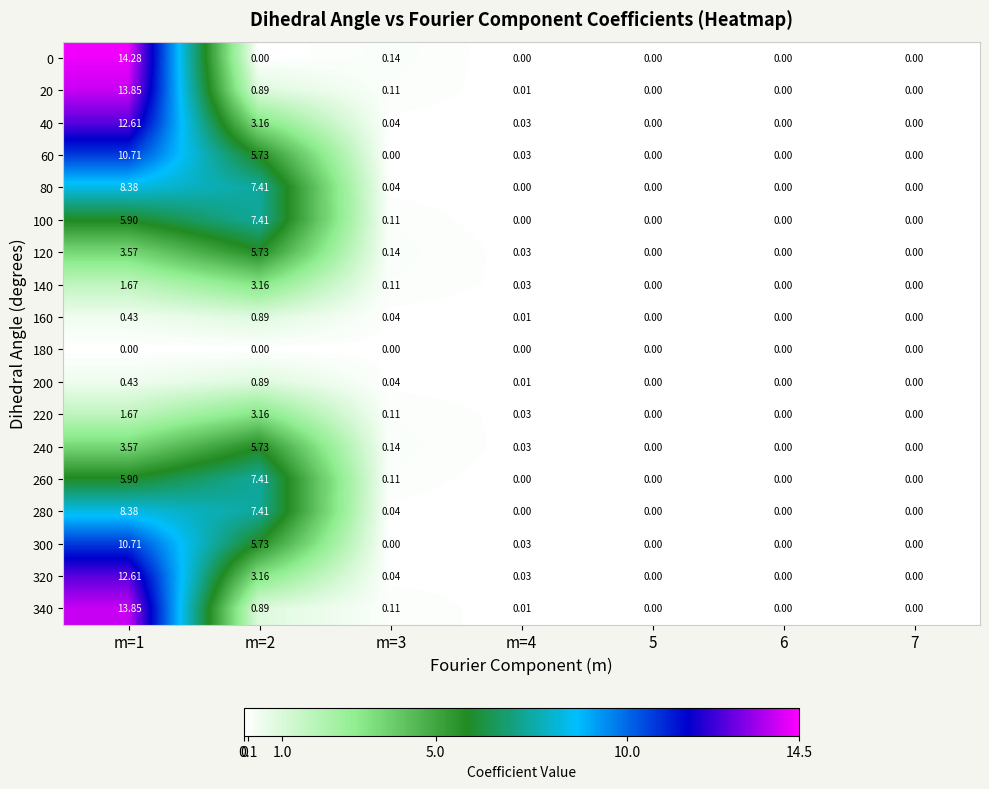

Is the value of 100 at m=2 greater than the value of 200 at m=2?

Yes